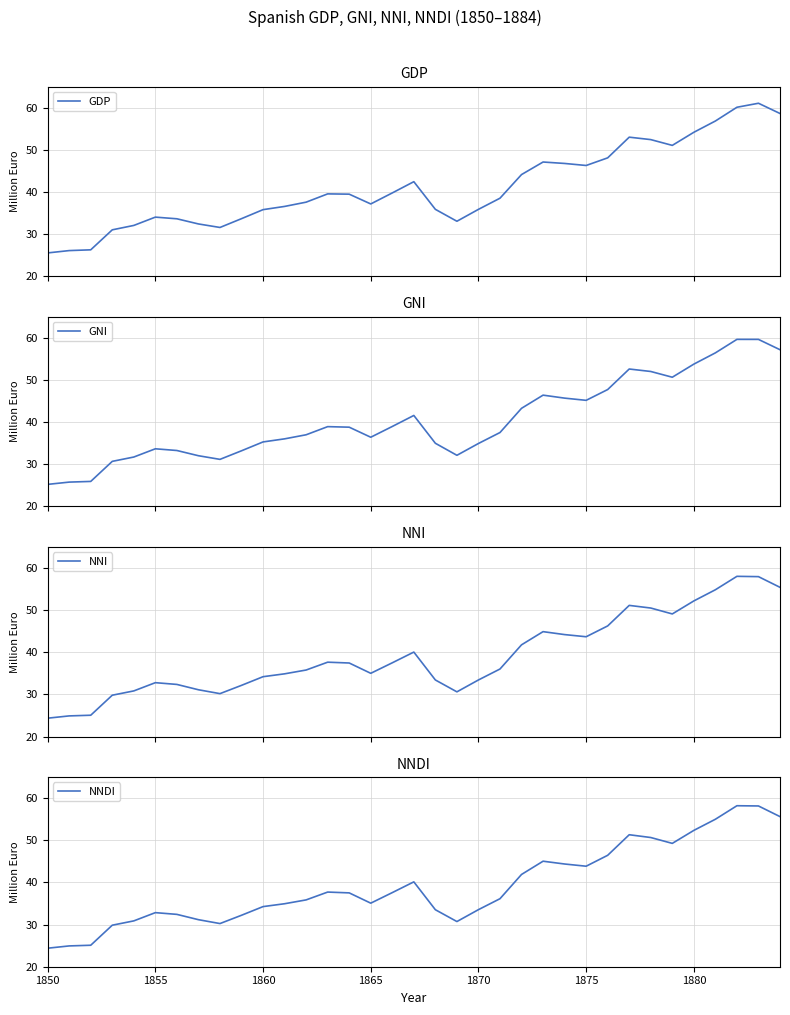

What are all the series names shown in the legend?

GDP, GNI, NNI, NNDI